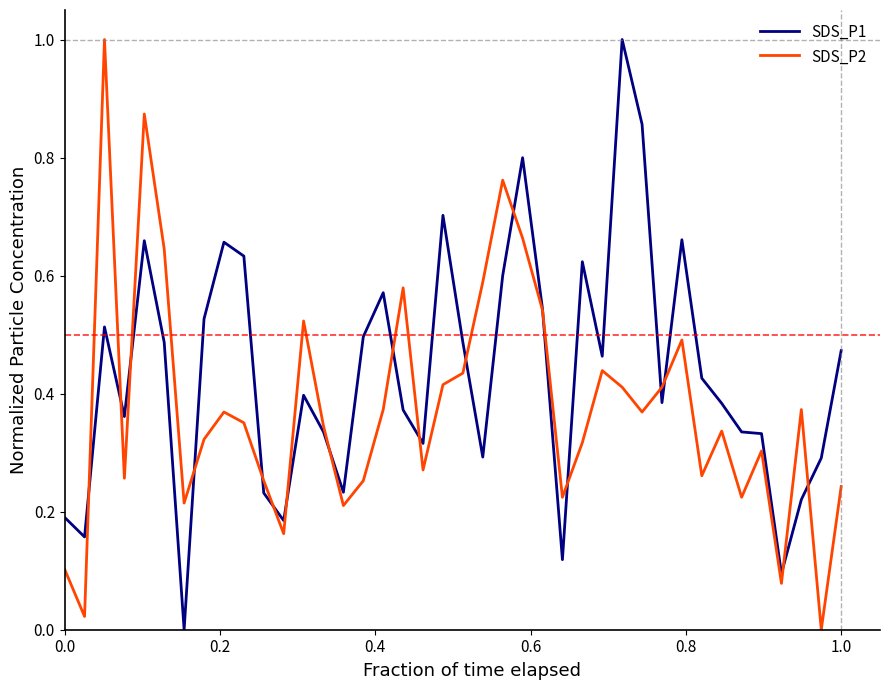

What is the greatest value displayed?

1.0